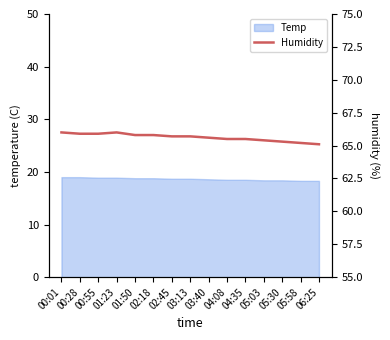

The value at 05:58 is 91.2. True or false?

False